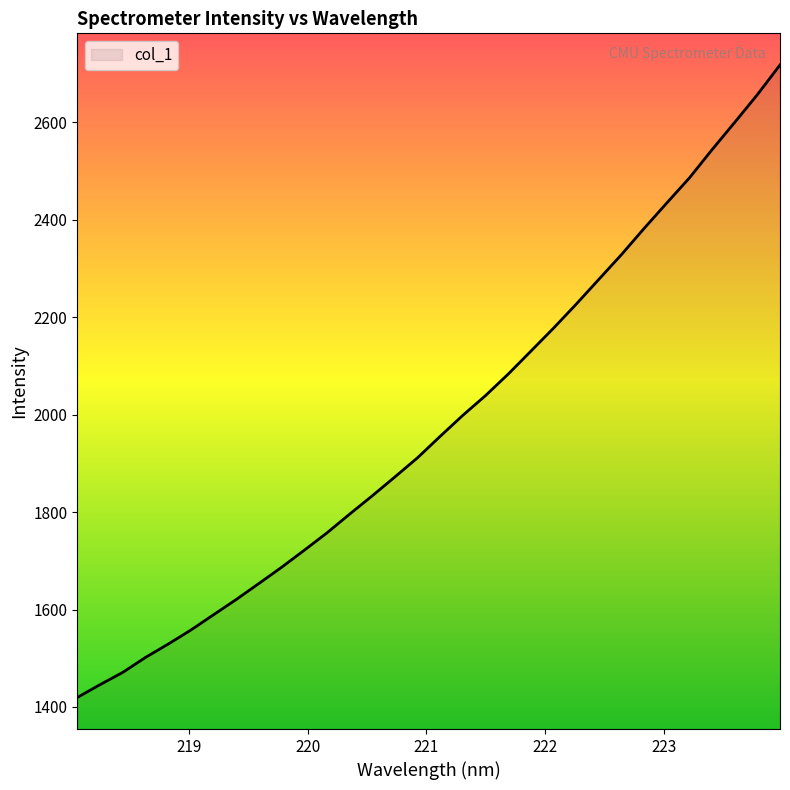

What is the smallest value displayed?

1419.6